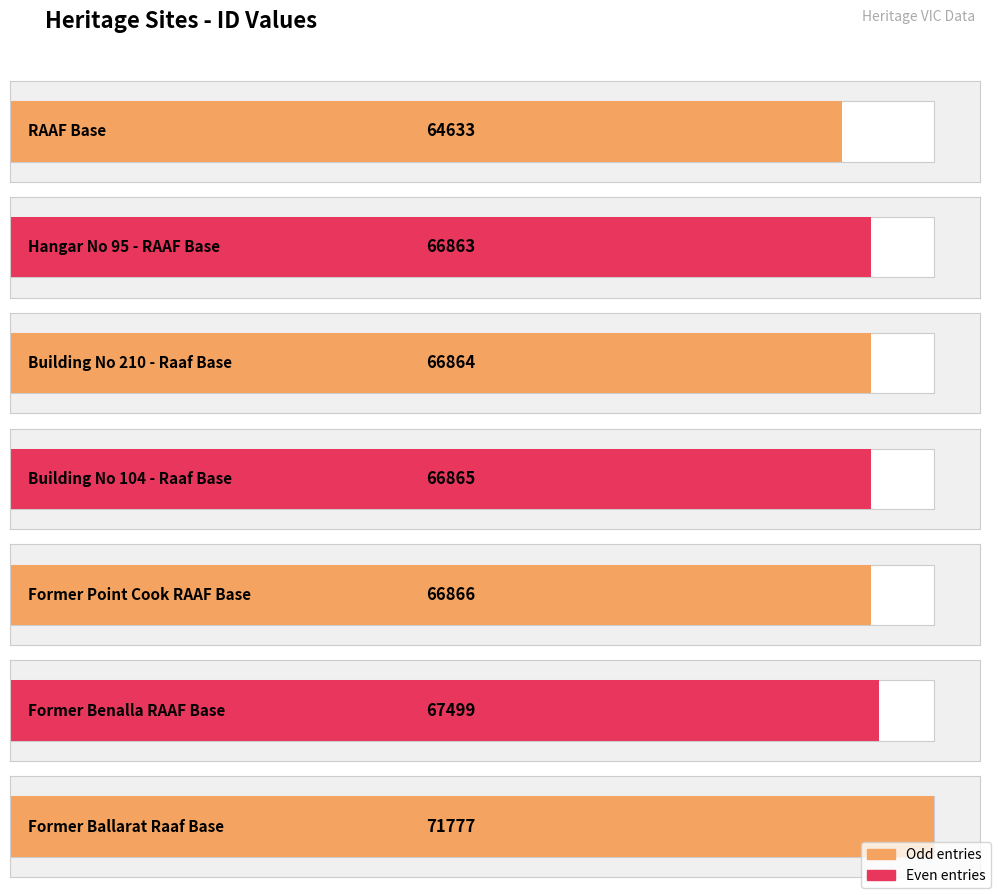

What is the average value?

67338